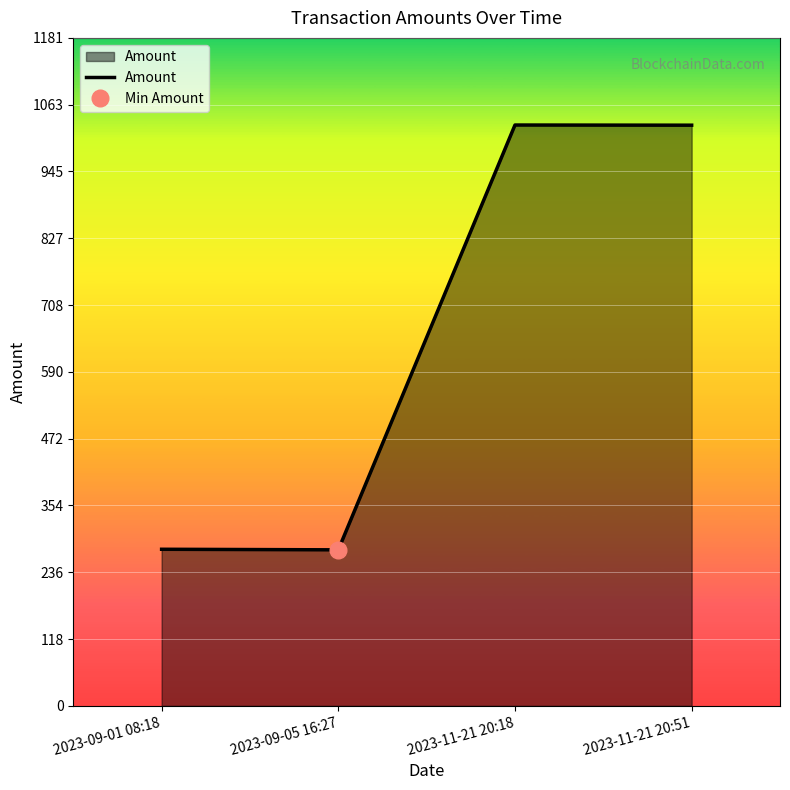

What is the difference between the values at 2023-11-21 20:18 and 2023-09-01 08:18?

750.4